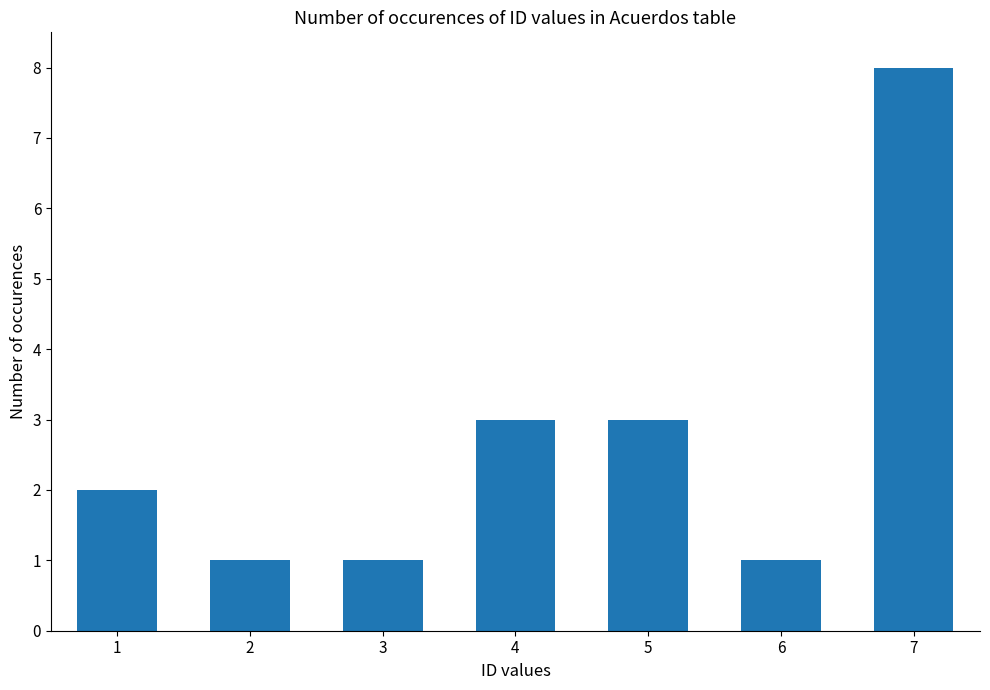

What is the sum of all values?

19